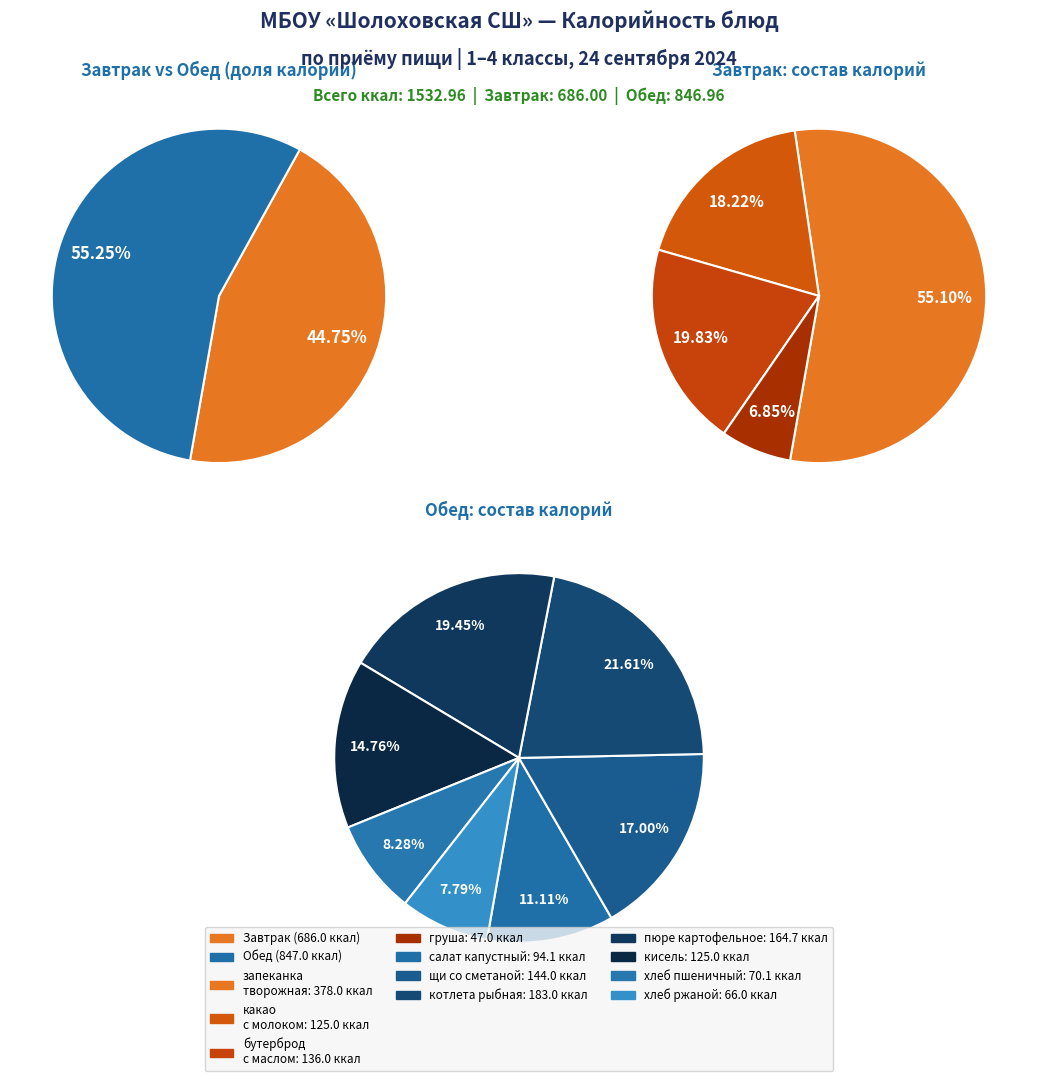

Rank the categories by value from lowest to highest.

фрукт груша, хлеб ржаной, хлеб пшеничный, салат из белокачанной капусты, какао с молоком, кисель плодово ягодный, бутерброд с маслом, щи из свежей капусты со сметаной, пюре картофельное с маслом сл, котлета рыбная, запеканка творожная со сгущ молоком